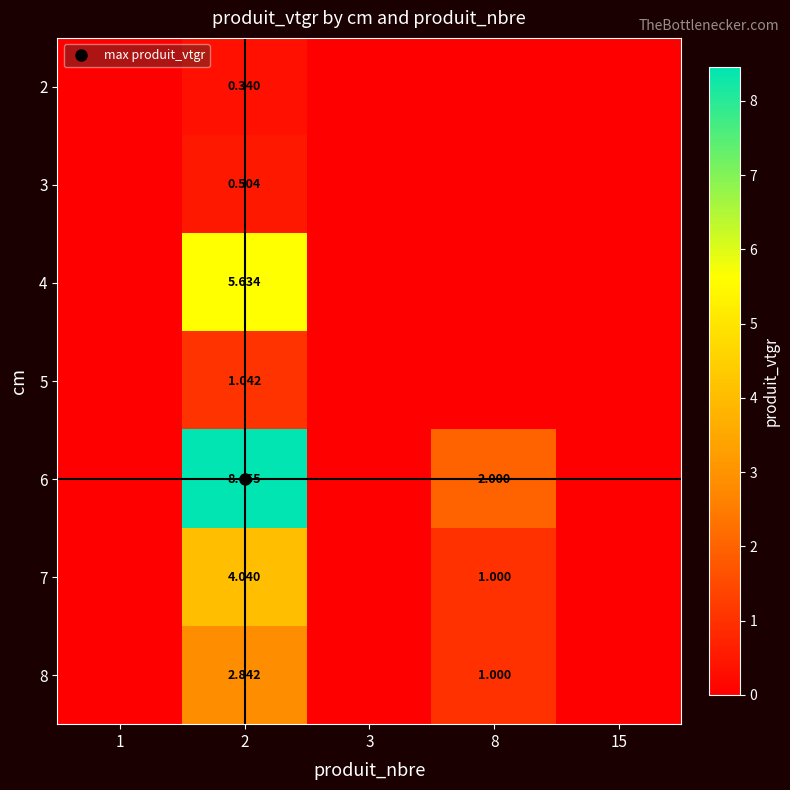

Between 3 and 2, which is larger?

2